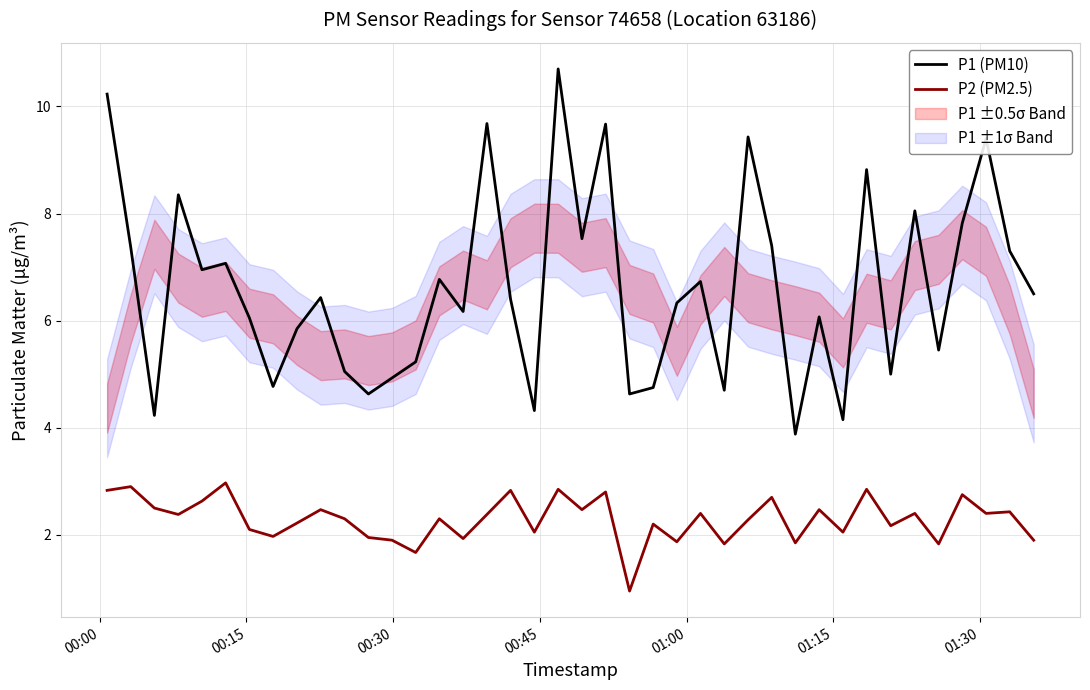

True or false: P2 (PM2.5) and P1 (PM10) intersect in this chart.

False